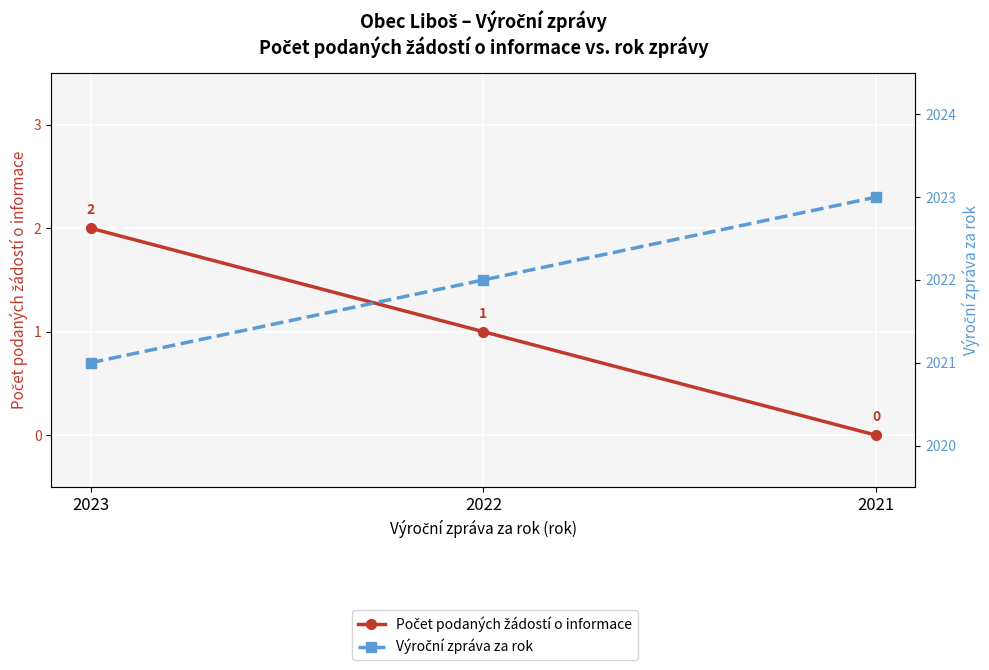

How many Výroční zpráva za rok values are between 2021 and 2023?

3